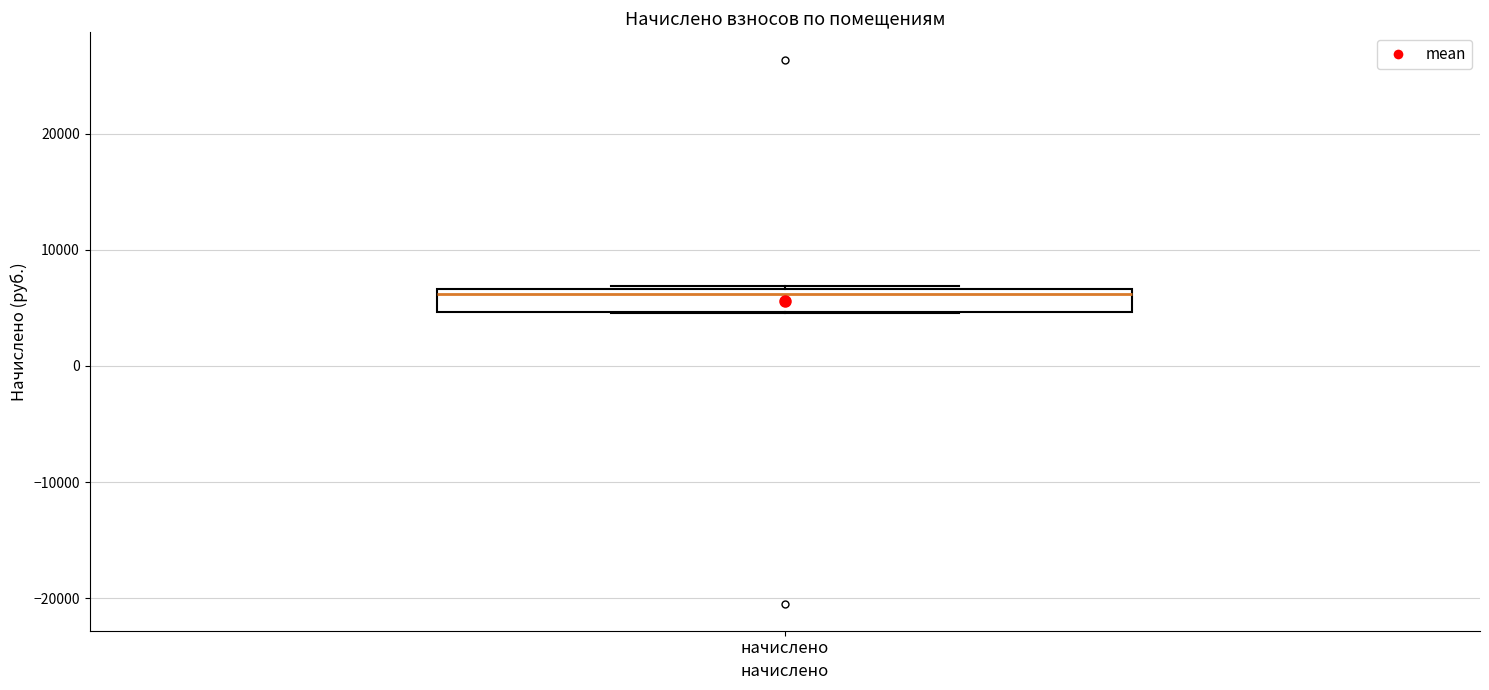

Transcribe this box plot: give where the median line is, the range the box spans, and where the two whiskers end, as read against the y-axis. The values are not printed on the chart, so give them approximately, as read against the axis.

median 6000, box 5000 to 7000, whiskers 5000 to 7000